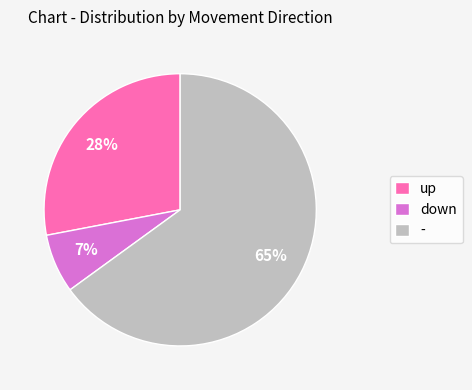

What is the ratio of the value at - to the value at down?

9.3